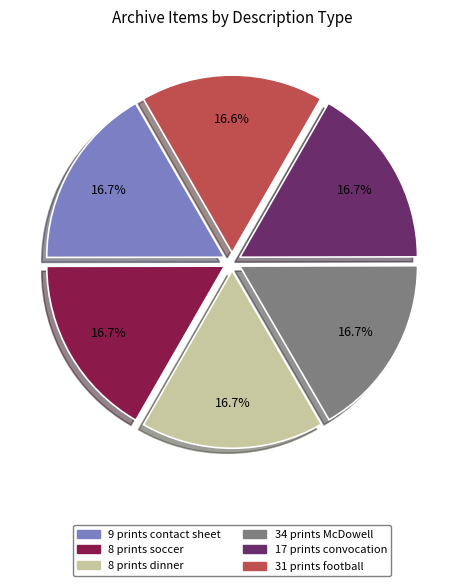

What is the ratio of the value at 34 prints McDowell to the value at 31 prints football?

1.0